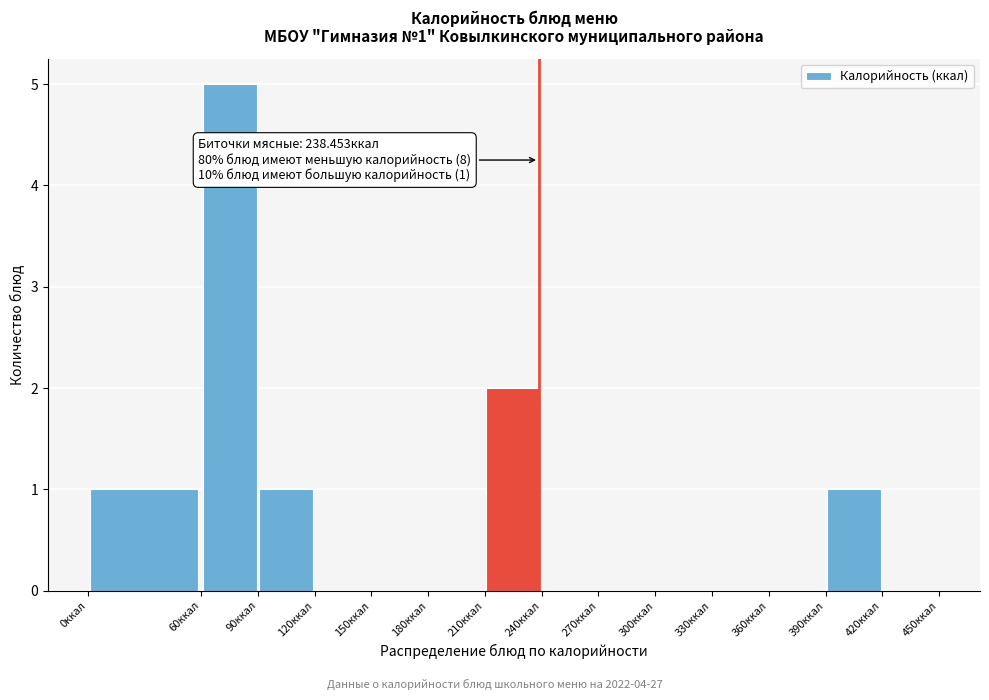

Over which range of the x-axis is the bar tallest?

60 to 90